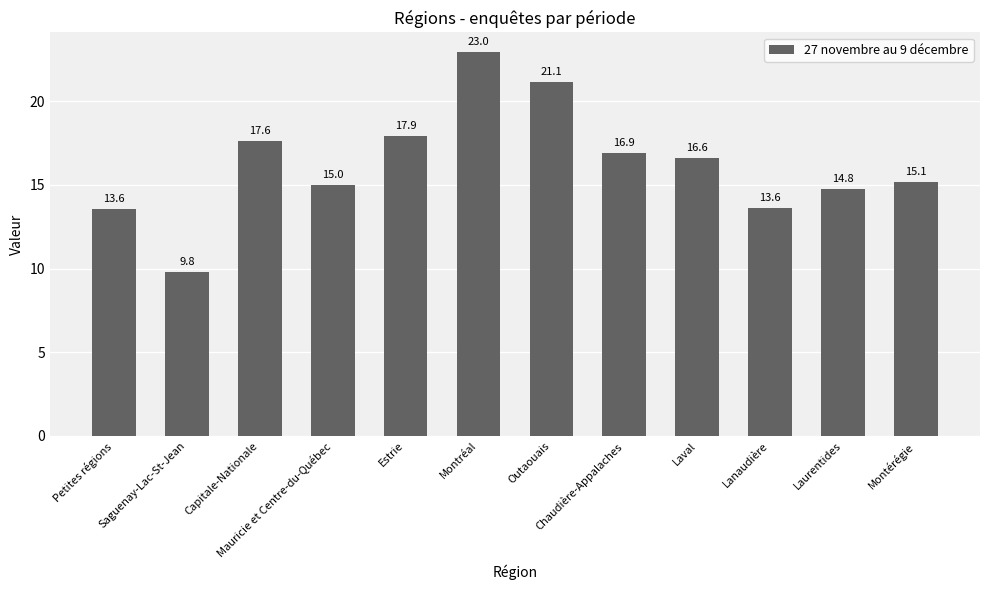

Which has a higher value, Laurentides or Outaouais?

Outaouais